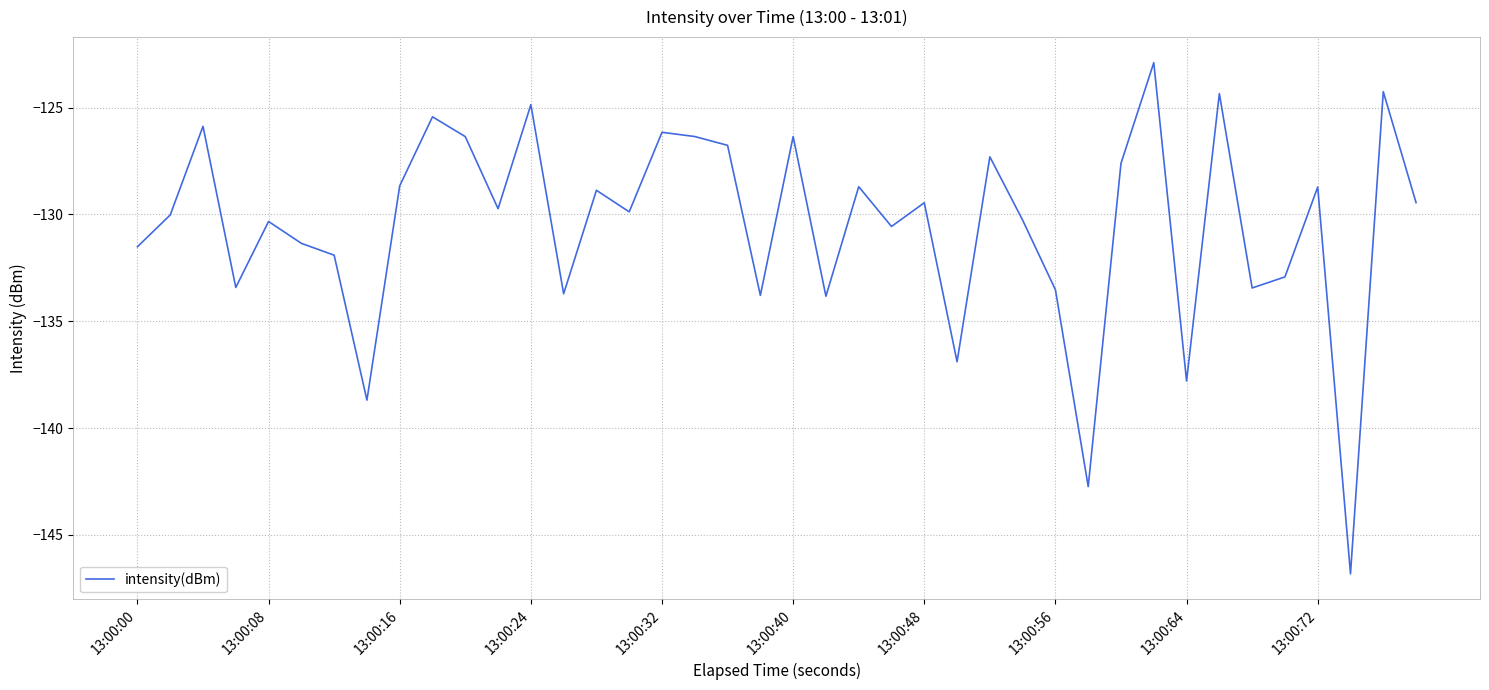

What is the maximum value shown in the chart?

-122.9